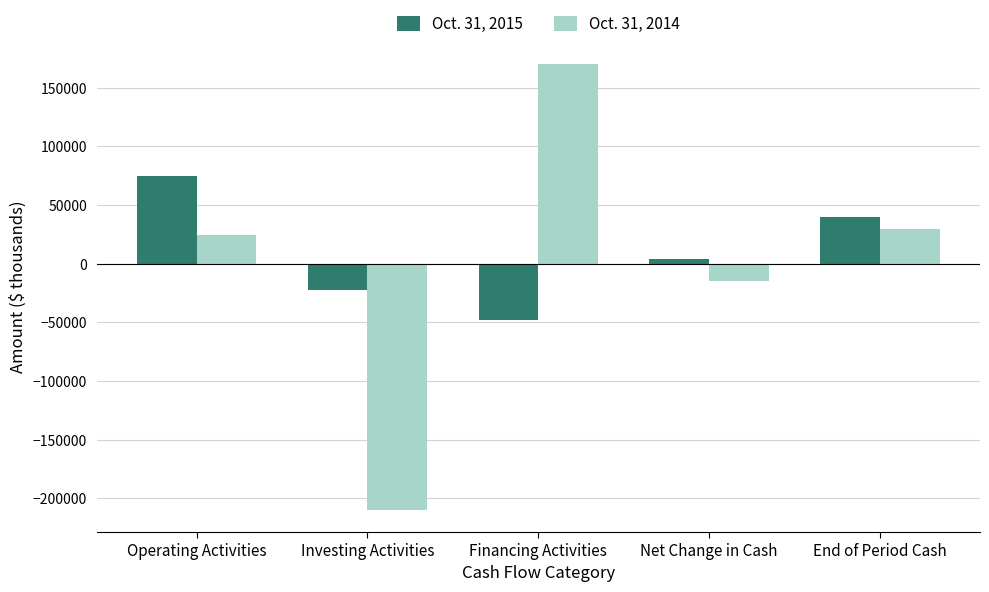

What are all the series names shown in the legend?

Oct. 31, 2015, Oct. 31, 2014